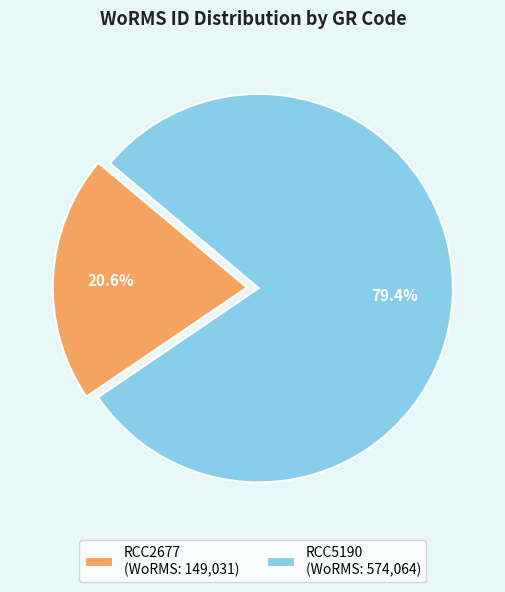

Does RCC5190 account for over 50% of the chart?

Yes